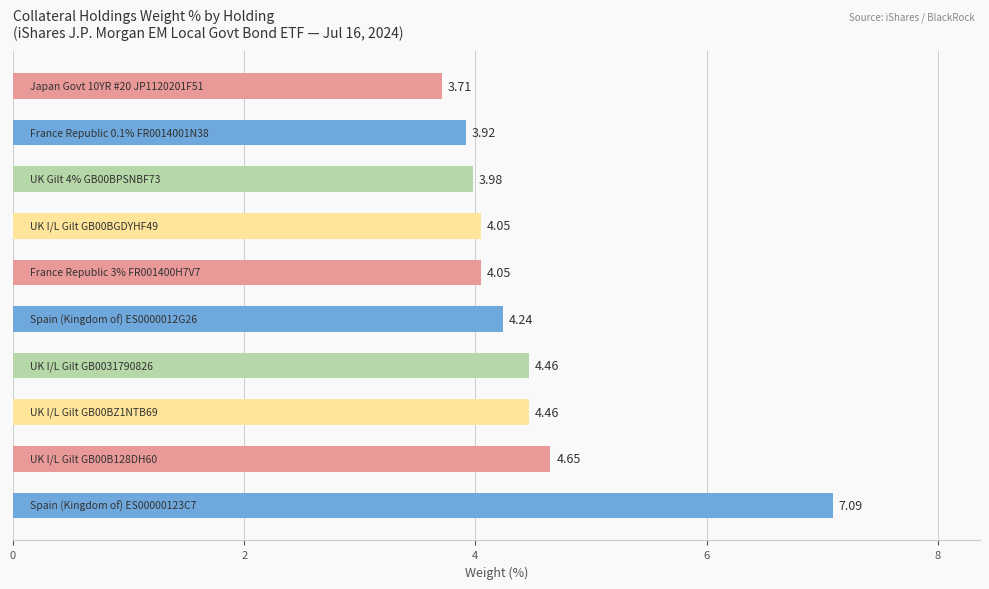

How many values exceed 4?

7